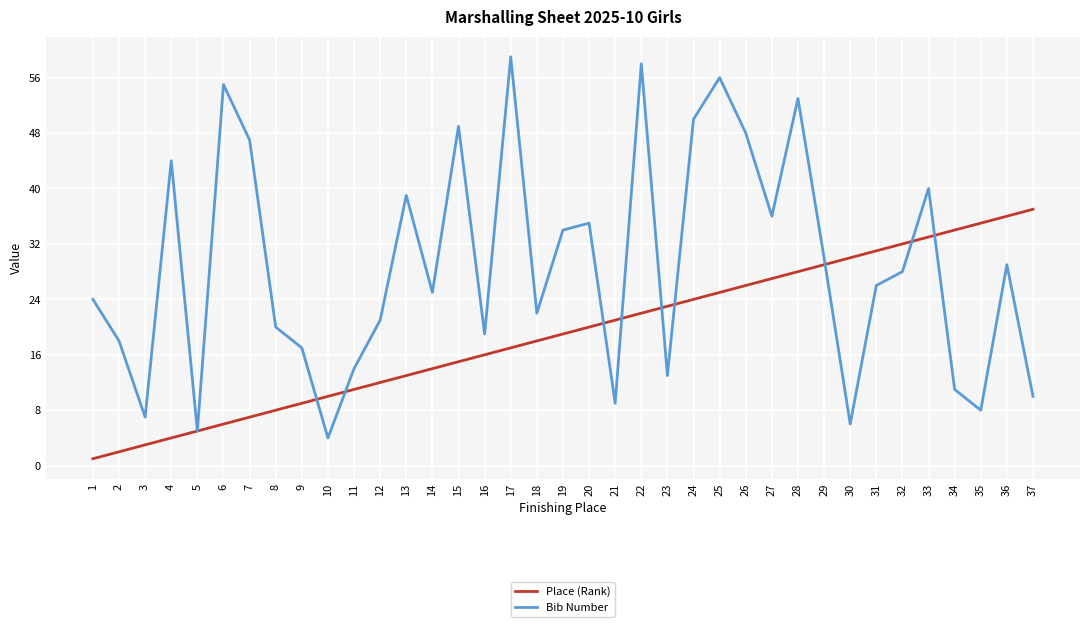

Reading left to right, list all the values displayed in this chart.

Place (Rank): 1=1	2=2	3=3	4=4	5=5	6=6	7=7	8=8	9=9	10=10	11=11	12=12	13=13	14=14	15=15	16=16	17=17	18=18	19=19	20=20	21=21	22=22	23=23	24=24	25=25	26=26	27=27	28=28	29=29	30=30	31=31	32=32	33=33	34=34	35=35	36=36	37=37
Bib Number: 1=24	2=18	3=7	4=44	5=5	6=55	7=47	8=20	9=17	10=4	11=14	12=21	13=39	14=25	15=49	16=19	17=59	18=22	19=34	20=35	21=9	22=58	23=13	24=50	25=56	26=48	27=36	28=53	29=30	30=6	31=26	32=28	33=40	34=11	35=8	36=29	37=10